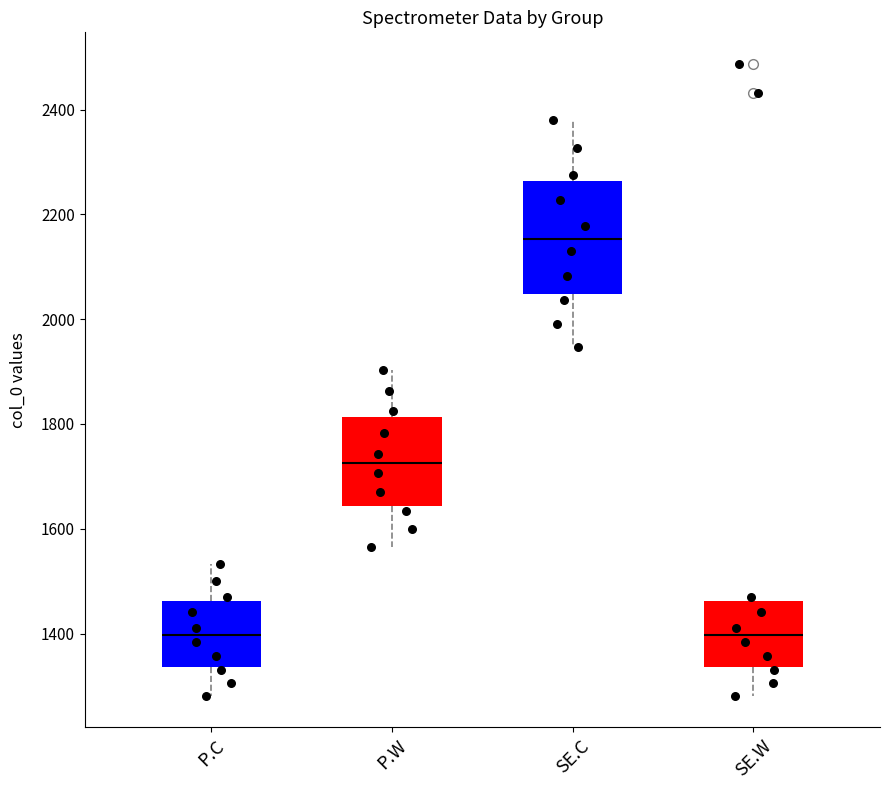

Comparing the boxes themselves (not the whiskers), which one is the tallest?

SE.C